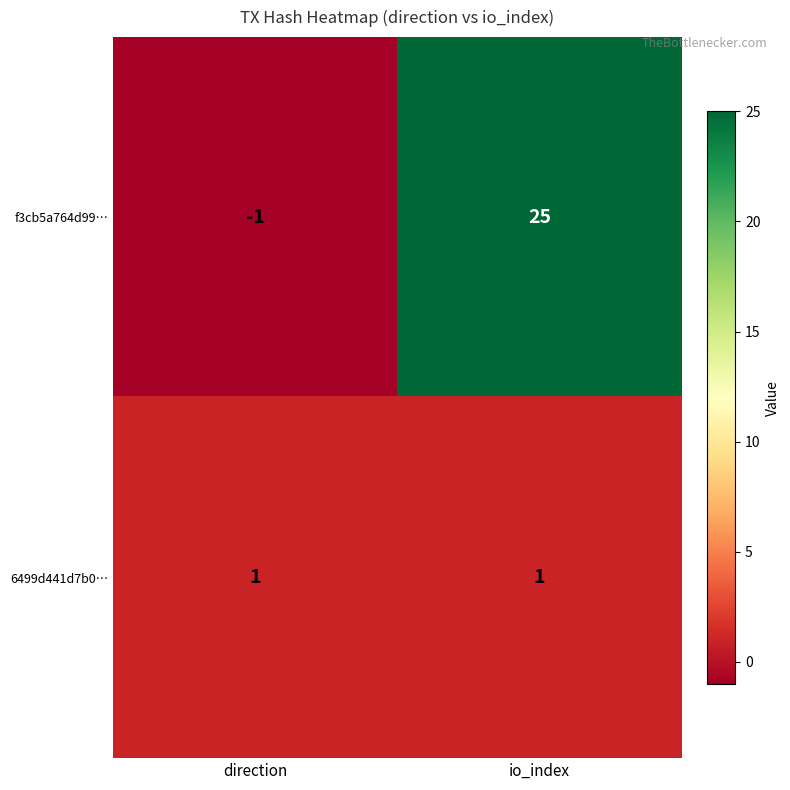

Which series has the widest spread of values?

f3cb5a764d99…